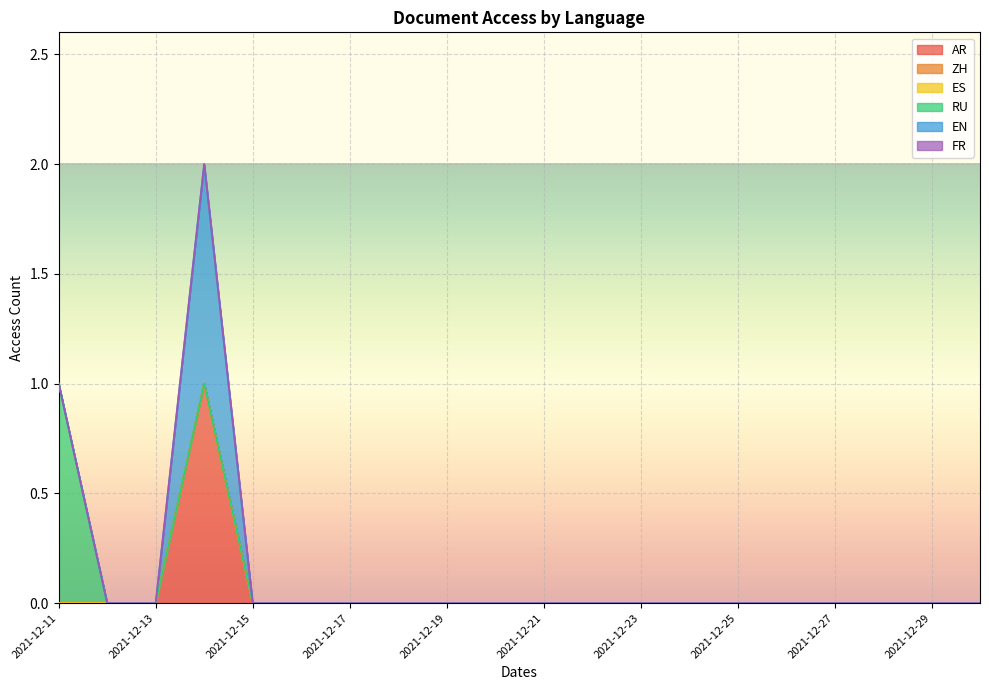

The EN series shows 0 at 2021-12-22. True or false?

False